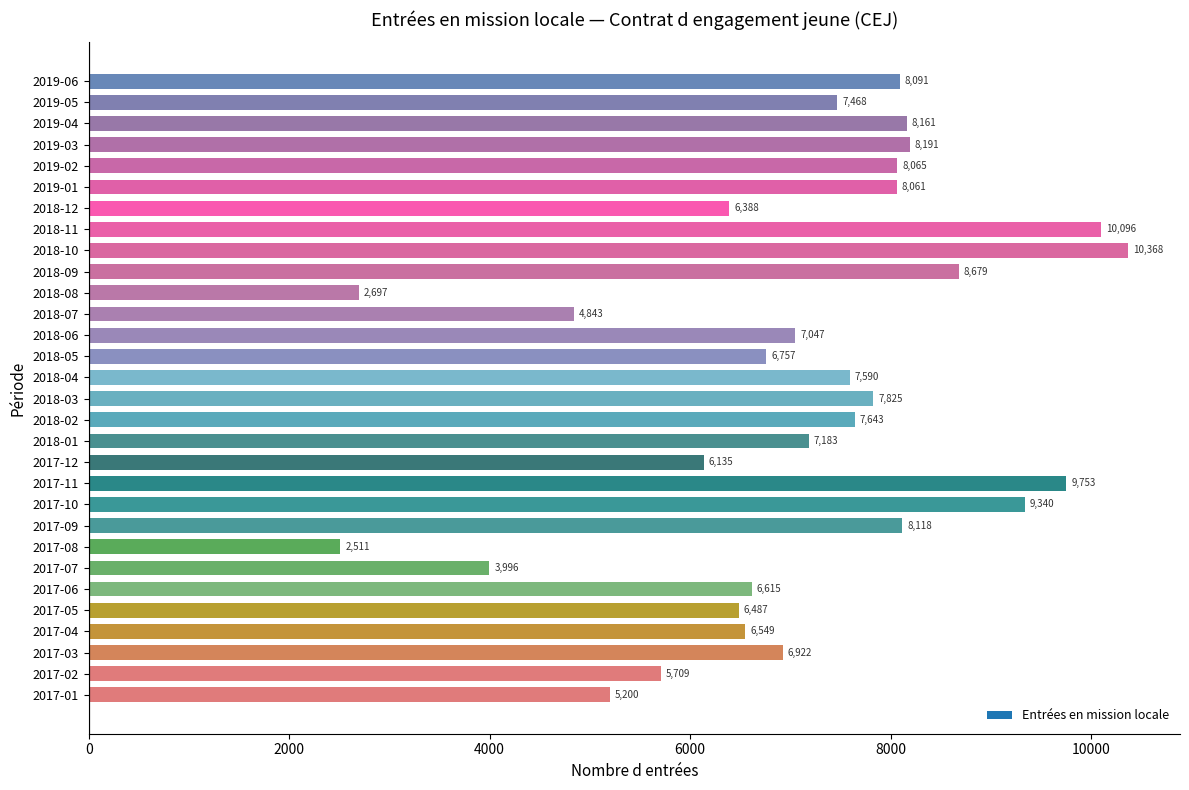

How many data points does each series have?

30